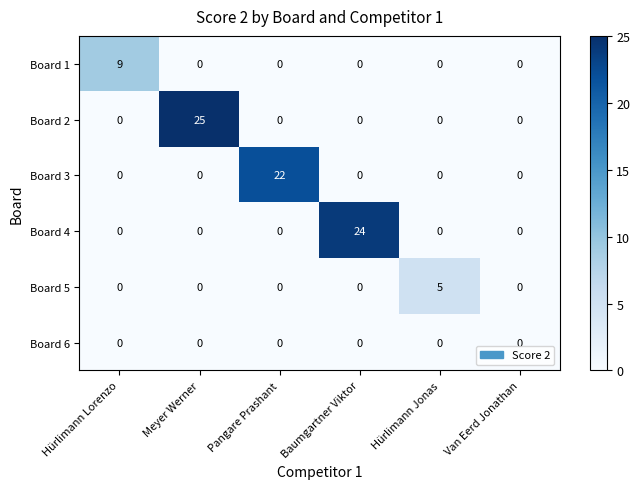

What is the difference between the maximum and minimum values in the Board 4 series?

24